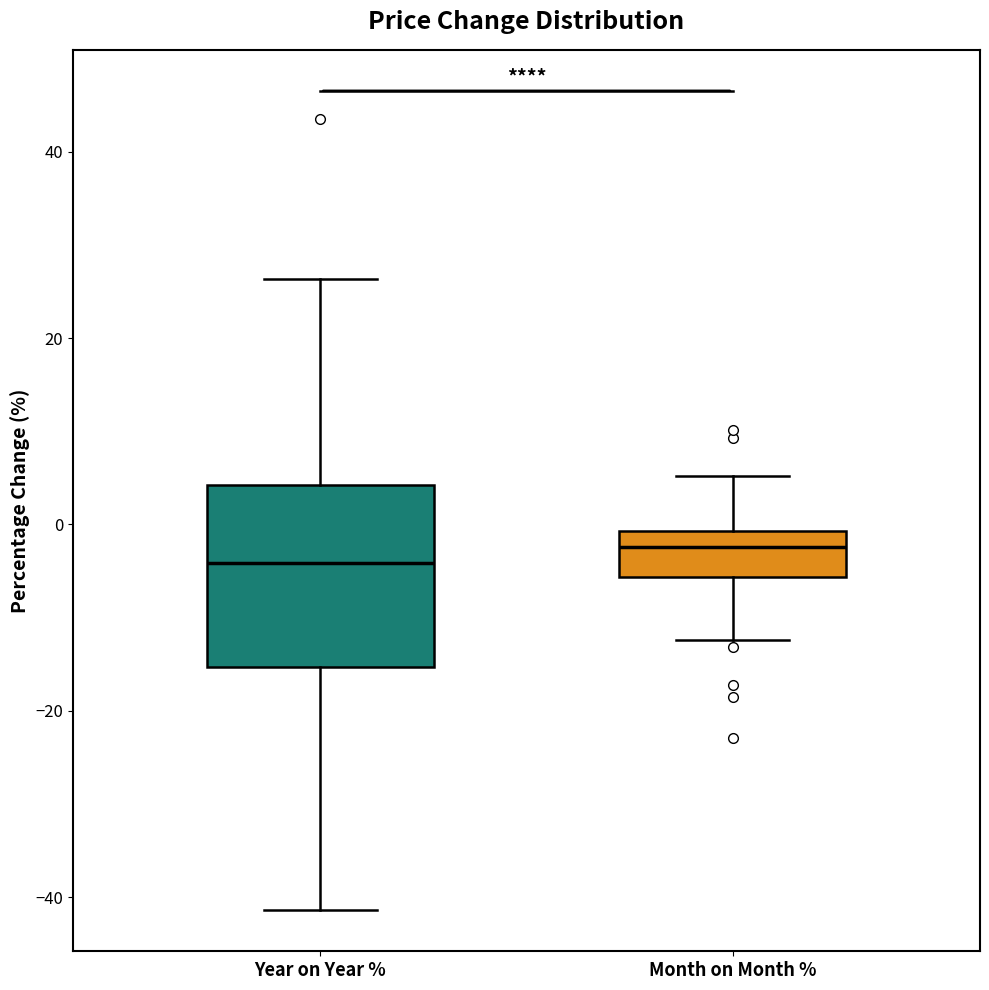

Reading left to right, read every box against the y-axis: the position of its median line, the range the box covers, and the ends of its whiskers. The values are not printed on the chart, so give them approximately, as read against the axis.

Year on Year %: median -4, box -16 to 4, whiskers -42 to 26
Month on Month %: median -2, box -6 to 0, whiskers -12 to 6